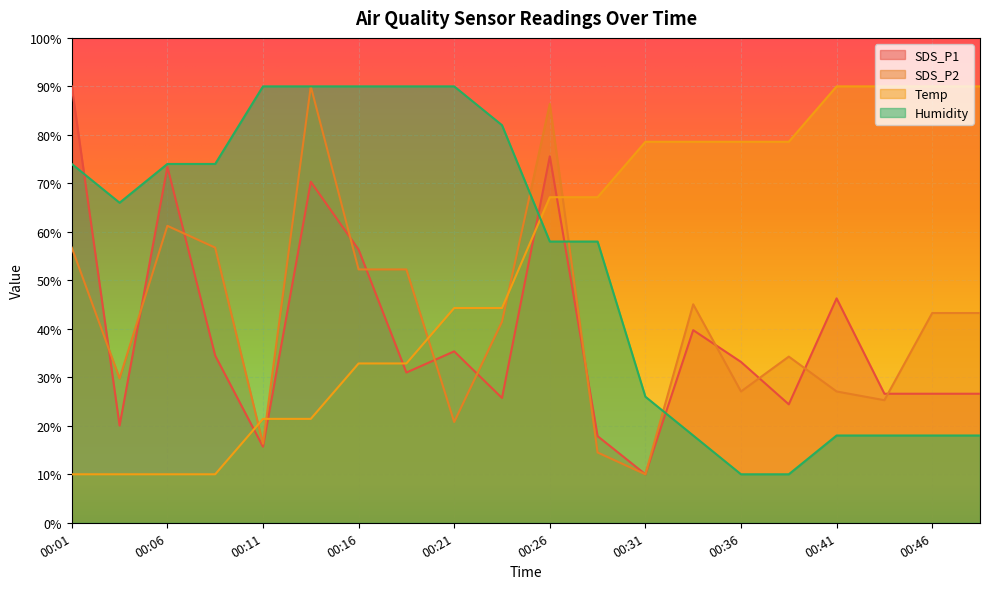

How many lines are shown in the chart?

4